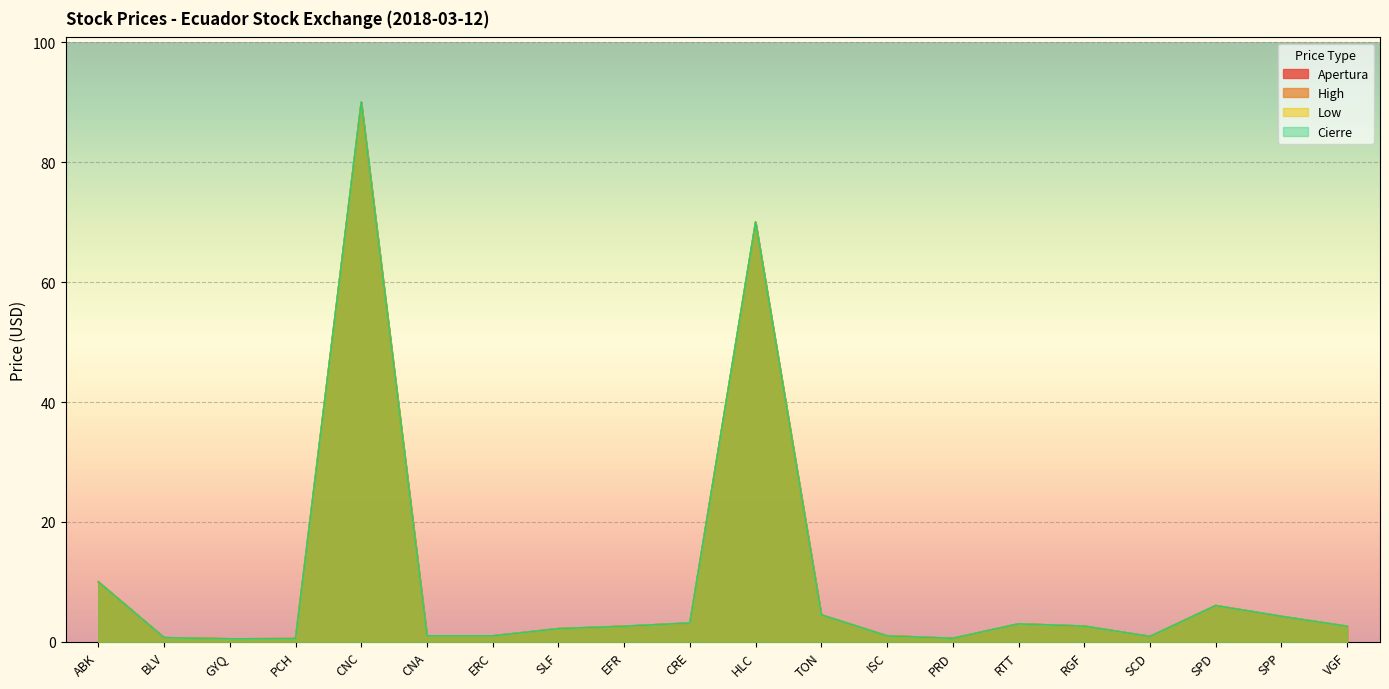

How many interior local valleys does the Low series have?

3